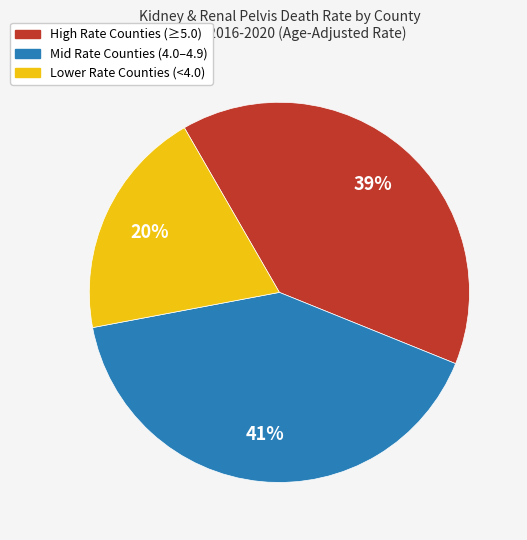

Rank the categories by value from highest to lowest.

Mid Rate Counties (4.0–4.9), High Rate Counties (≥5.0), Lower Rate Counties (<4.0)